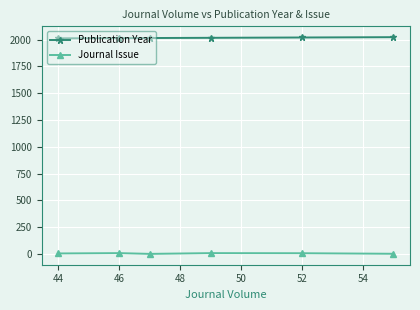

What is the sum of all Journal Issue values?

37